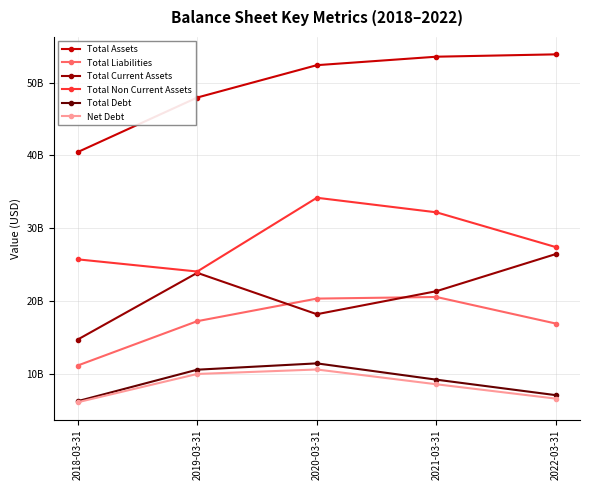

Is this an area chart (filled region under the line)?

No